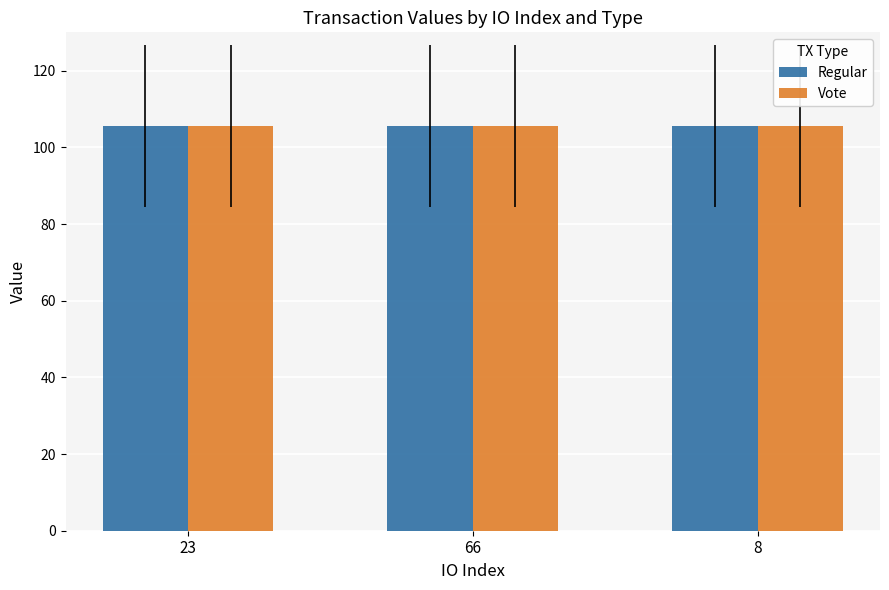

What is the average value of the Regular series?

105.6